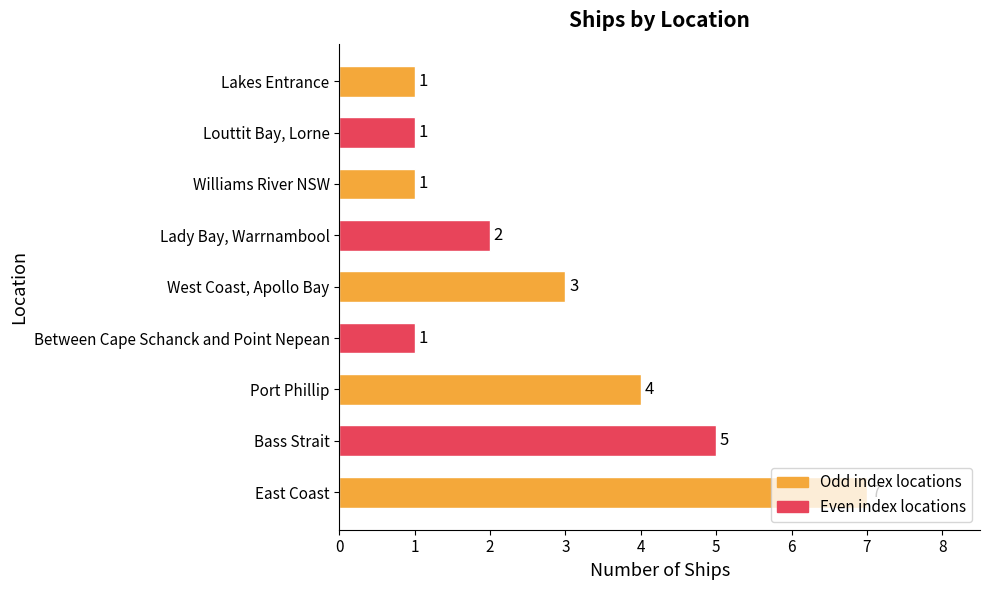

Between Lady Bay, Warrnambool and Between Cape Schanck and Point Nepean, which is larger?

Lady Bay, Warrnambool